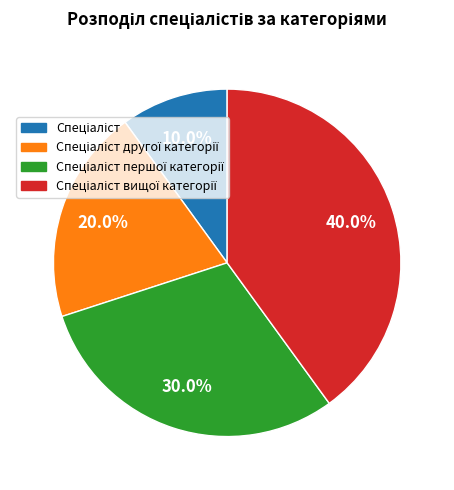

Is there any slice that represents more than half of the pie?

No